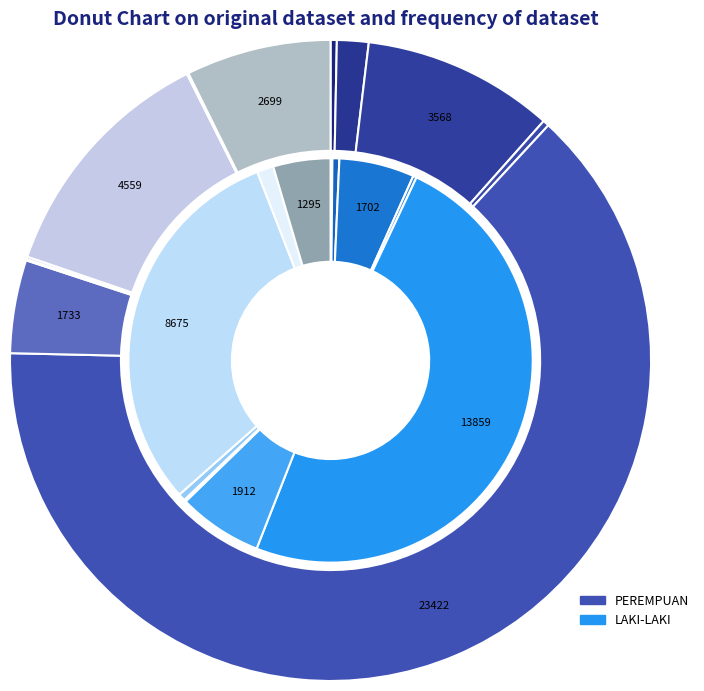

Does any single category account for the majority?

No